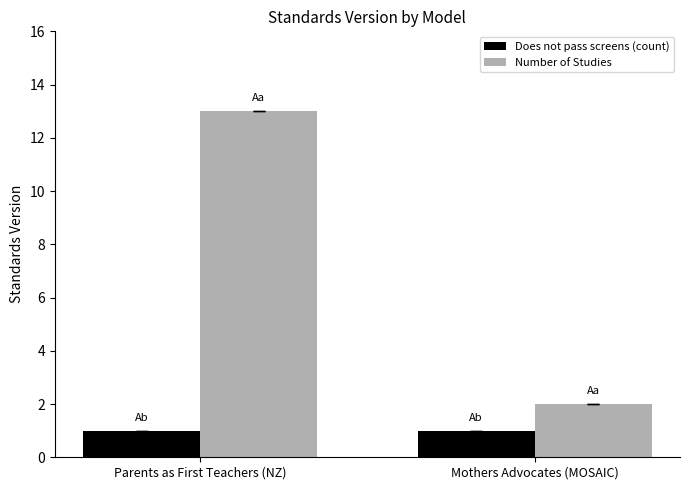

Reading left to right, transcribe all the data shown in this chart.

Does not pass screens (count): 1	1
Number of Studies: 13	2